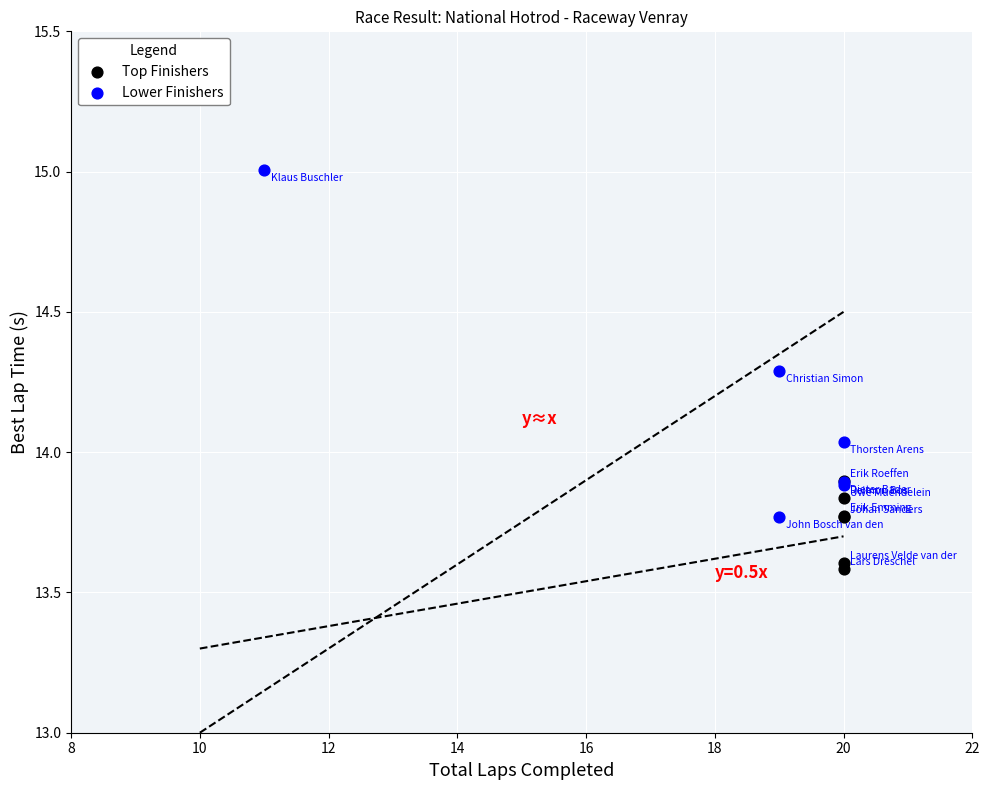

Which series reaches the maximum Y coordinate?

Lower Finishers